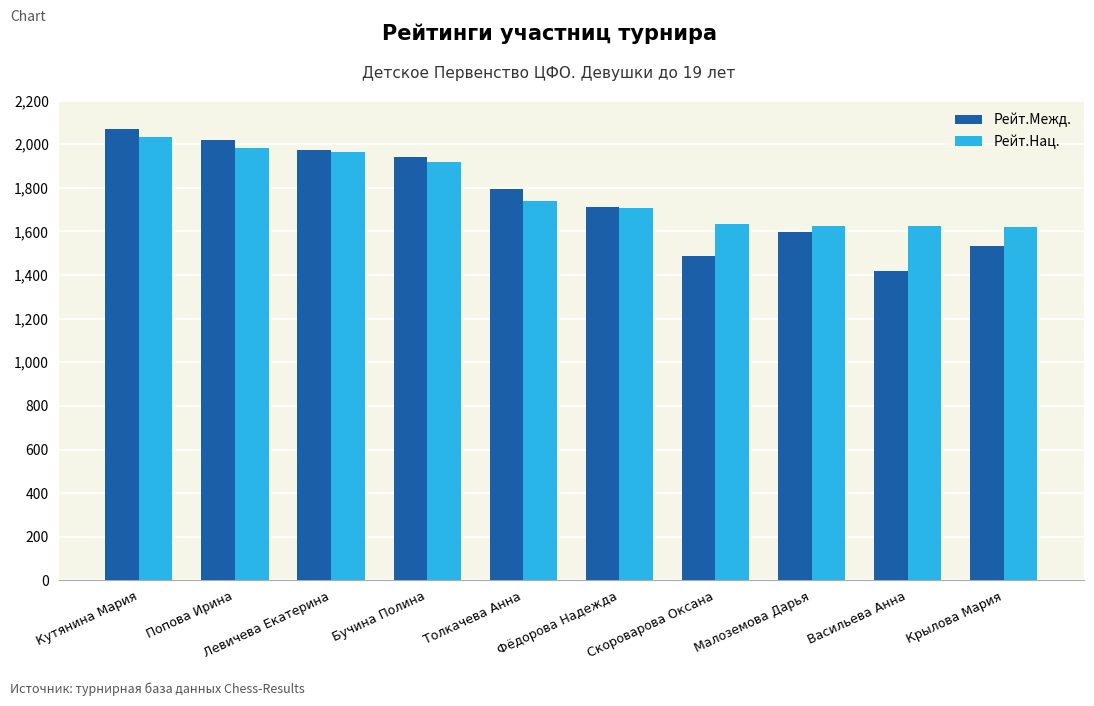

How many series are shown in this chart?

2